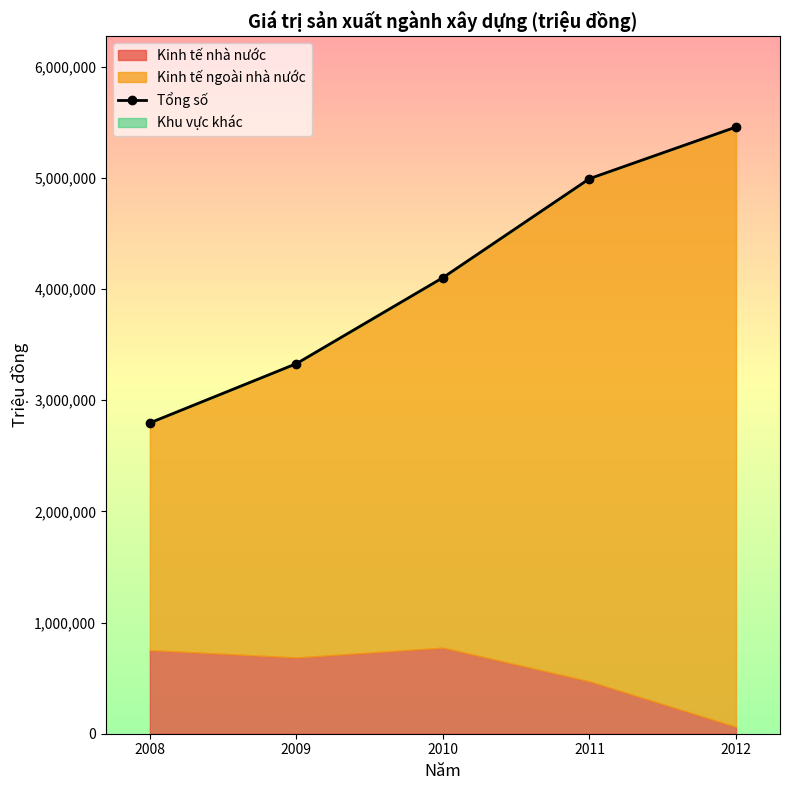

Reading right to left, extract all data points from this chart.

5456000	4991830	4101834	3328176	2795344